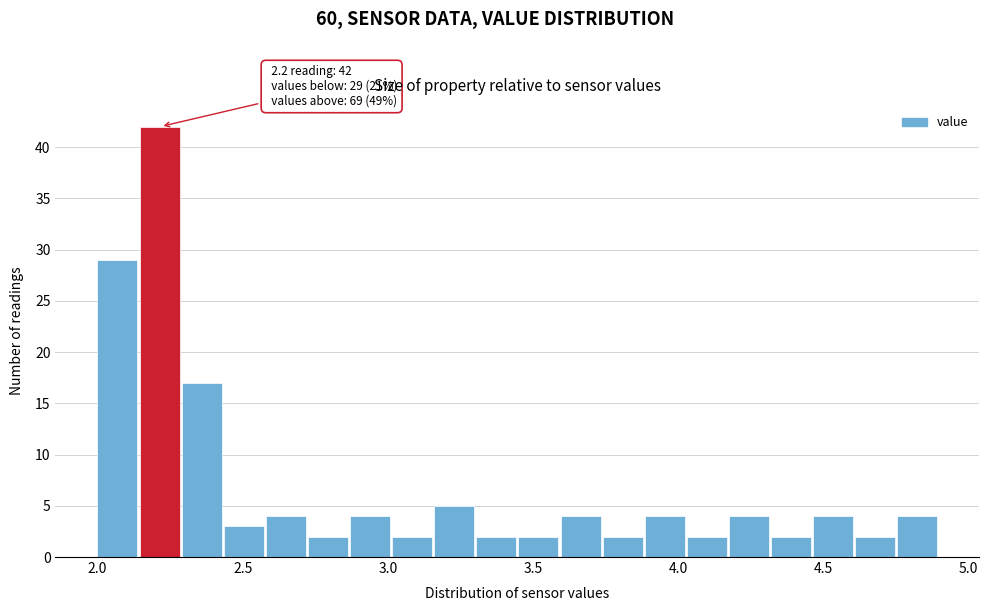

Read against the x-axis, roughly where is the centre of the tallest bar?

2.20